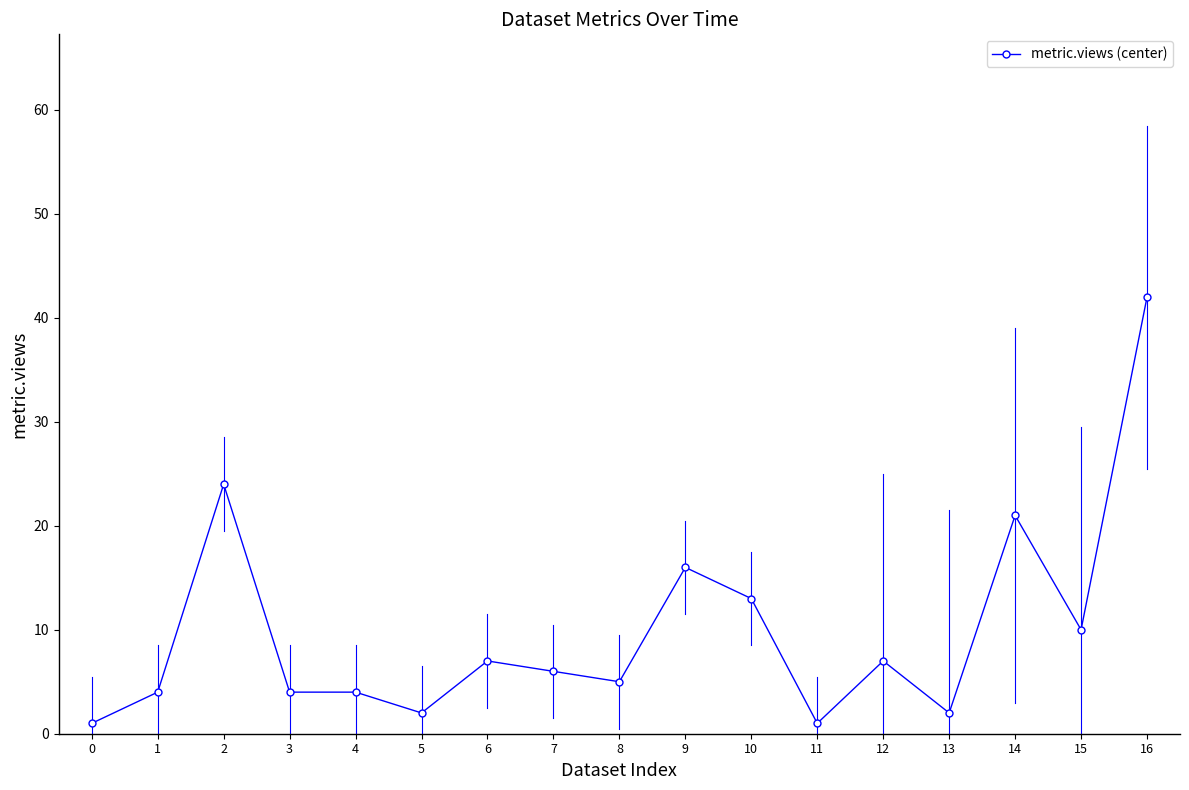

What is the value of the 8th point from the left?

6